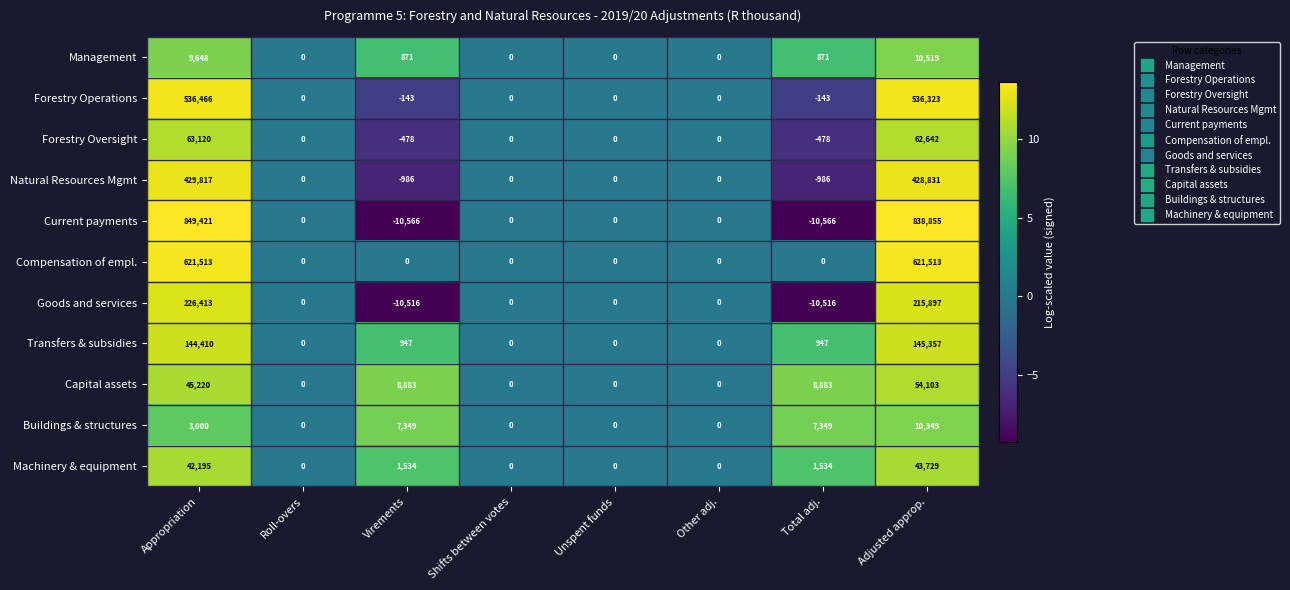

What is the highest value of the Management series?

10519